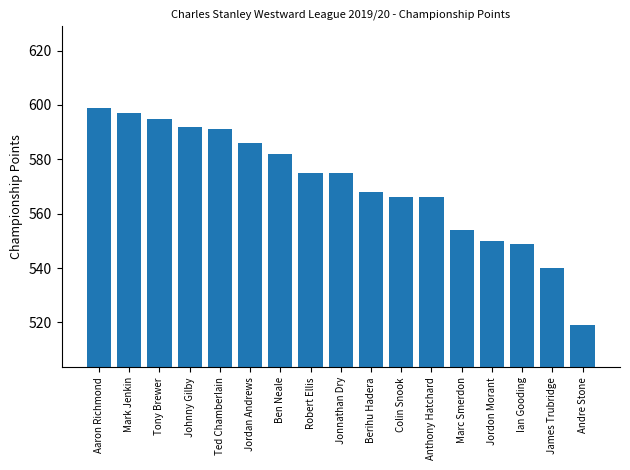

What is the change in value from Johnny Gilby to Andre Stone?

-73